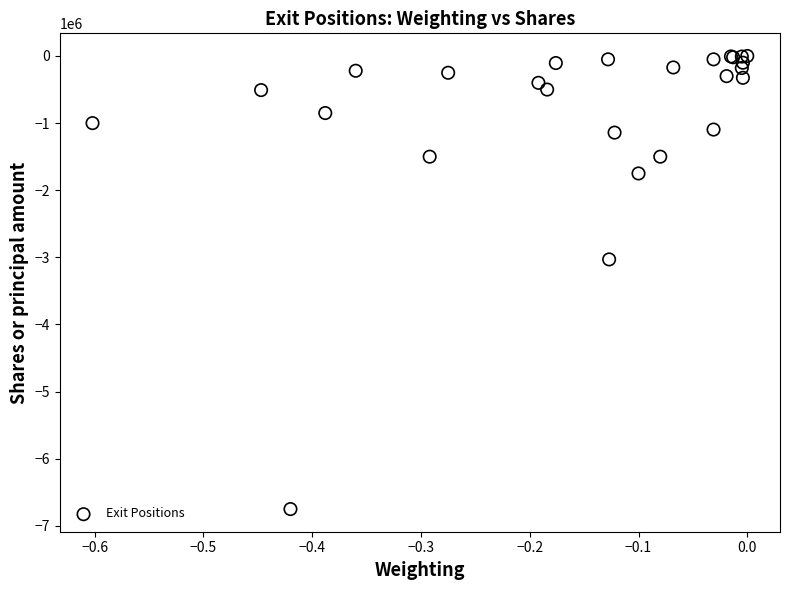

What Y value in the scatter plot is closest to -3374901?

-3030440